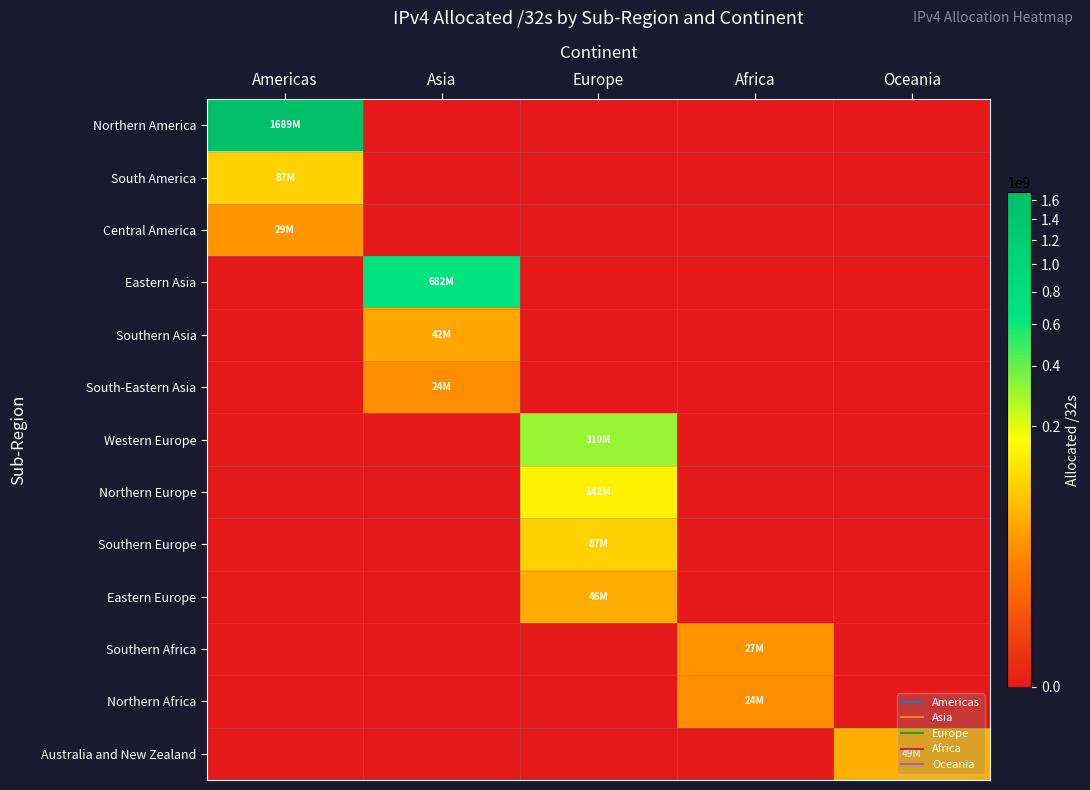

At Africa, list the series in order from largest to smallest.

Southern Africa, Northern Africa, Northern America, South America, Central America, Eastern Asia, Southern Asia, South-Eastern Asia, Western Europe, Northern Europe, Southern Europe, Eastern Europe, Australia and New Zealand